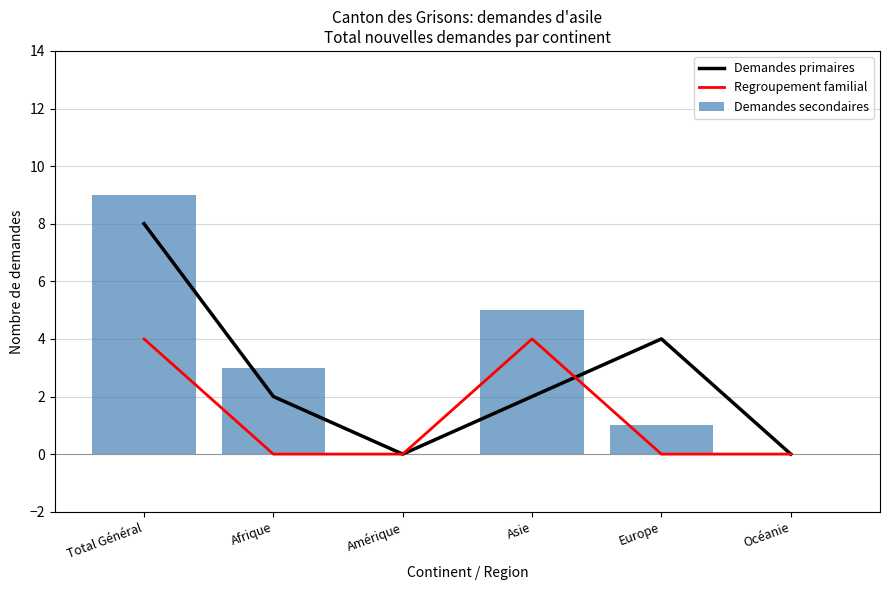

The value of Demandes secondaires at Europe is 2. True or false?

False